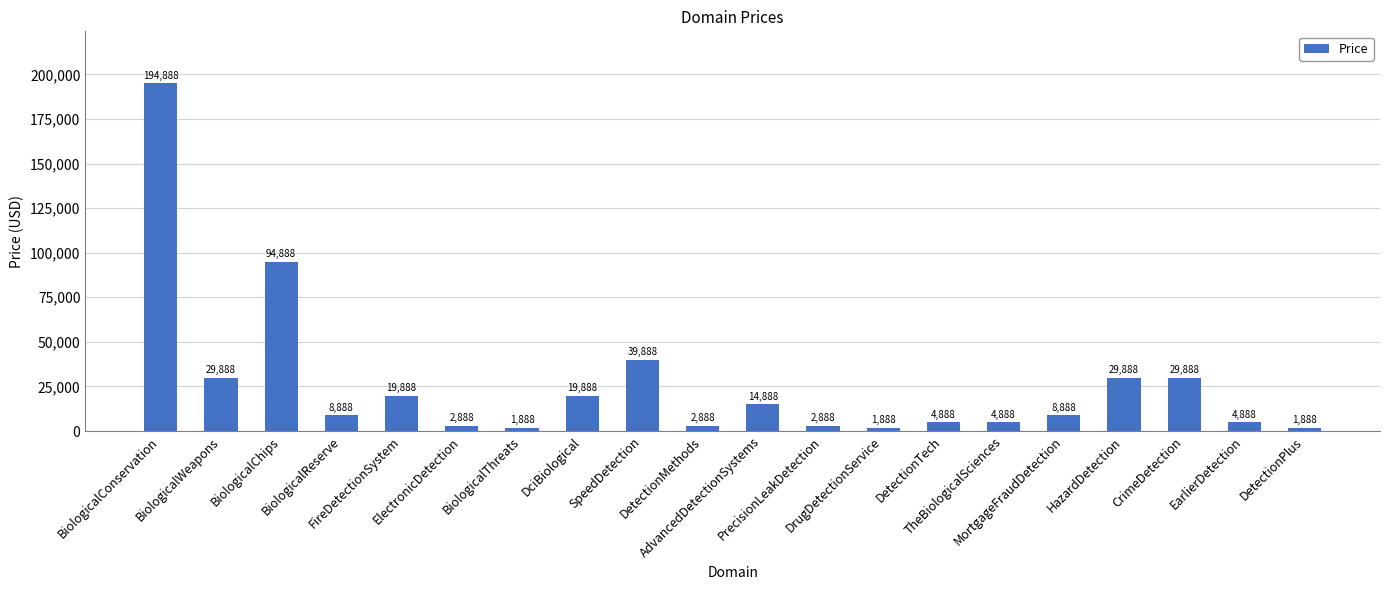

What is the label of the 6th bar from the left?

ElectronicDetection